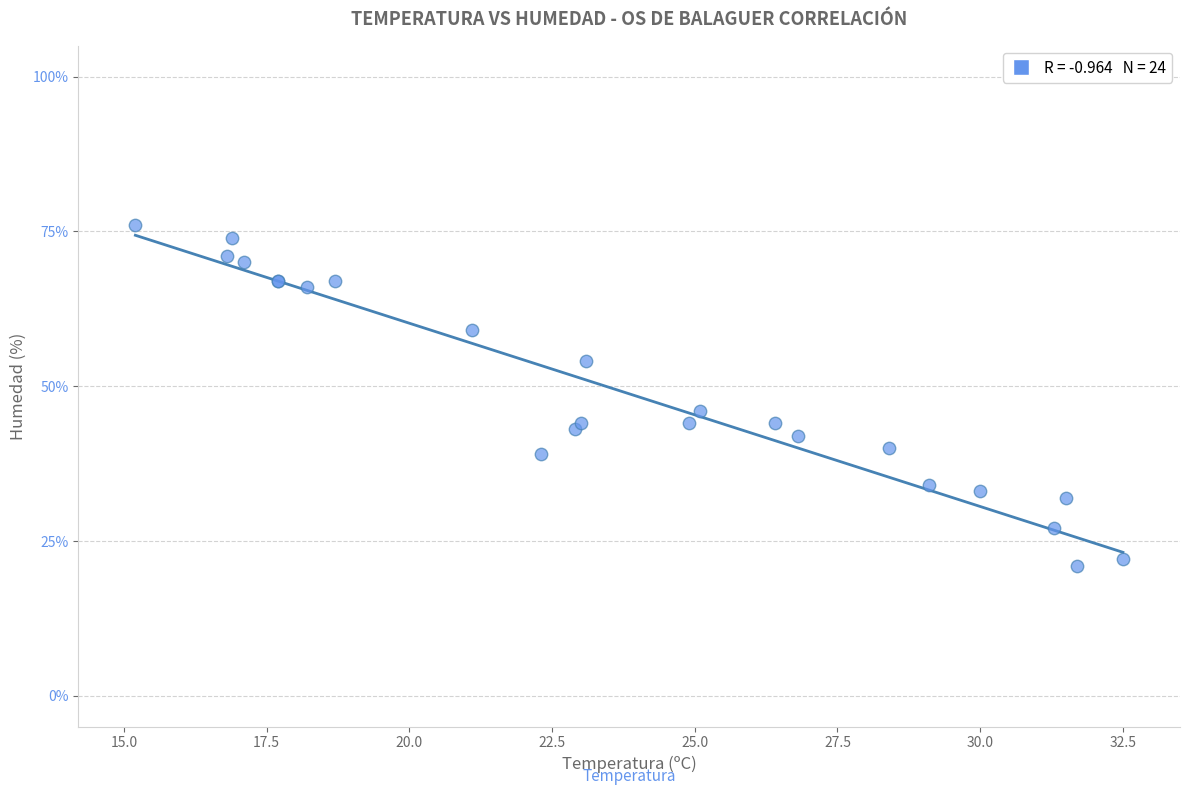

What Y value in the scatter plot is closest to 48?

46